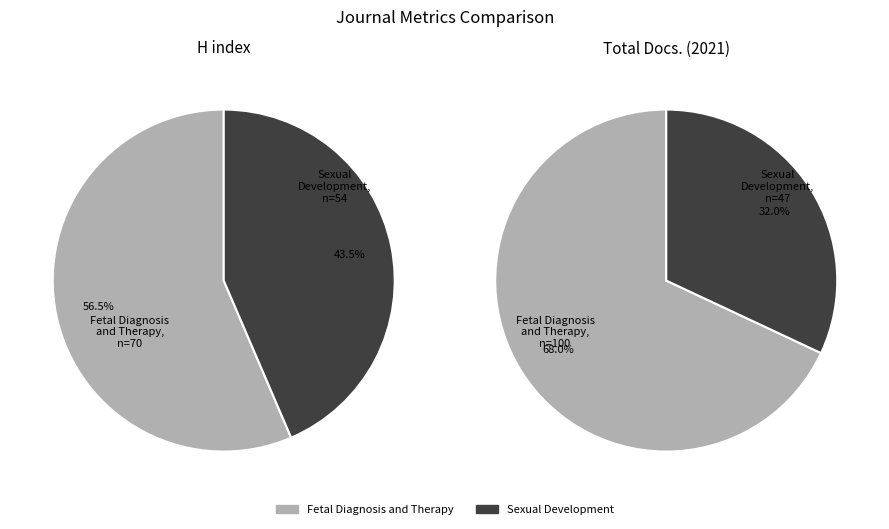

To the nearest percent, what is the average slice percentage?

50%